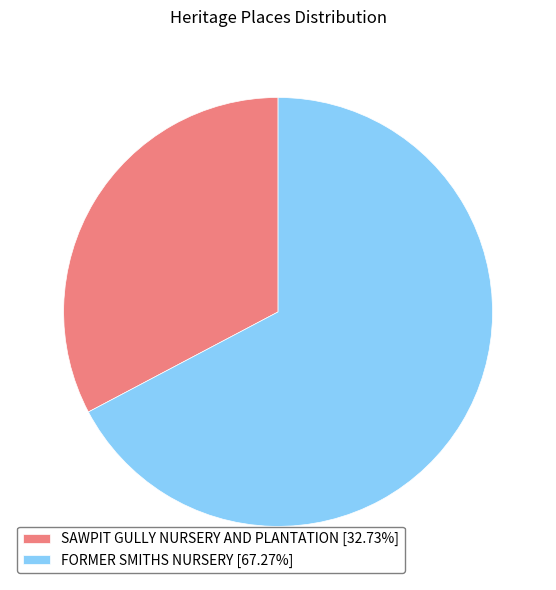

Between FORMER SMITHS NURSERY and SAWPIT GULLY NURSERY AND PLANTATION, which is larger?

FORMER SMITHS NURSERY